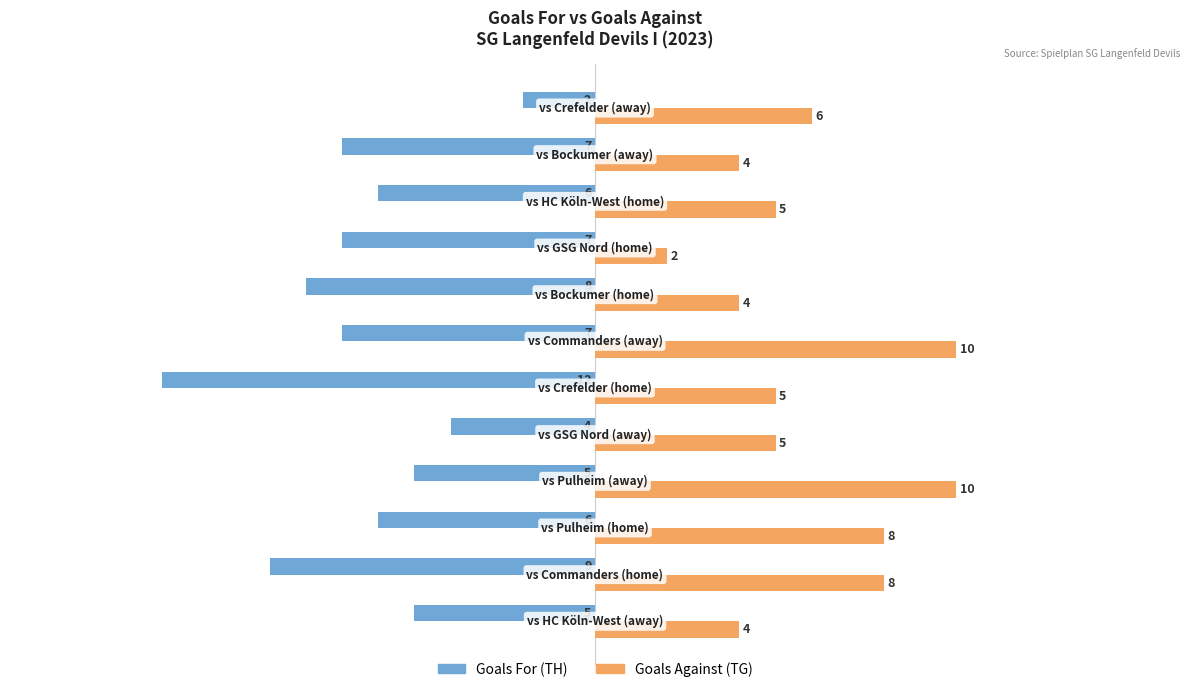

Rank the series by their average value, from lowest to highest.

Goals For (TH), Goals Against (TG)